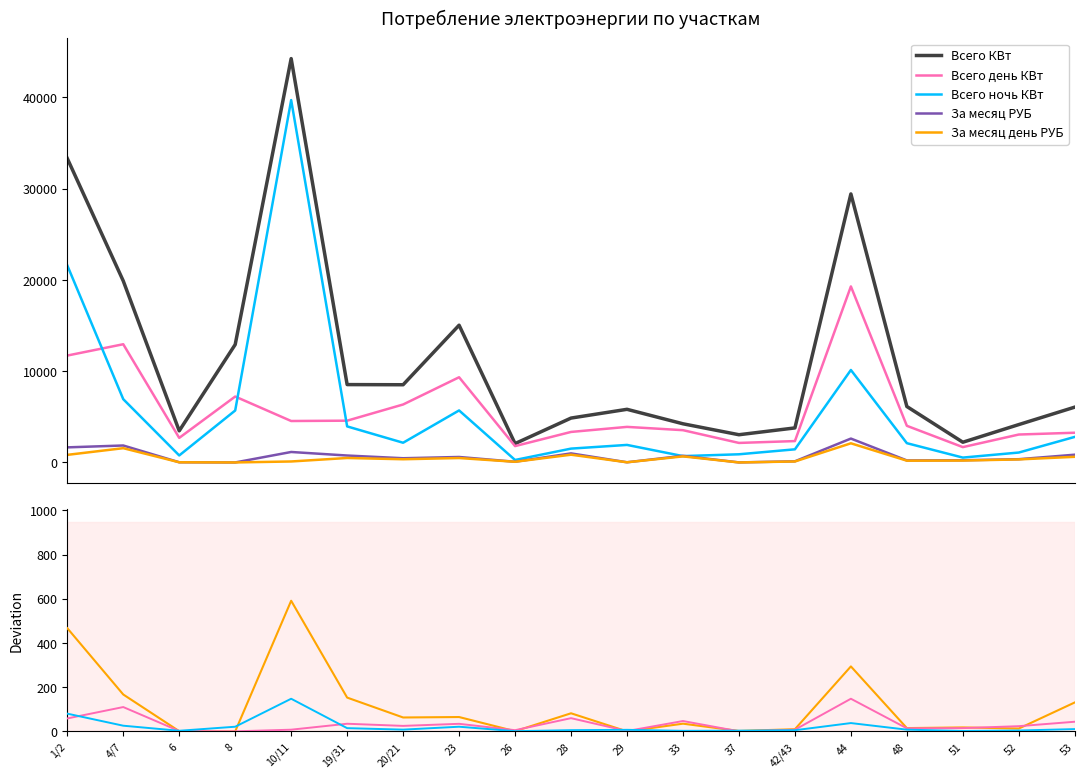

Rank the categories by За месяц день РУБ value from highest to lowest.

44, 4/7, 28, 1/2, 33, 53, 19/31, 23, 20/21, 52, 51, 48, 10/11, 42/43, 26, 6, 29, 8, 37